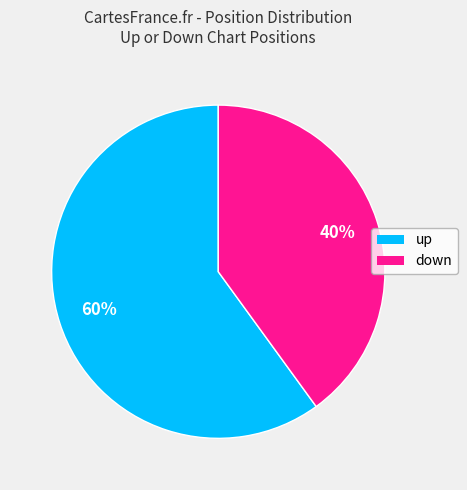

To the nearest percent, what is the difference between the largest and smallest slice percentages?

20%